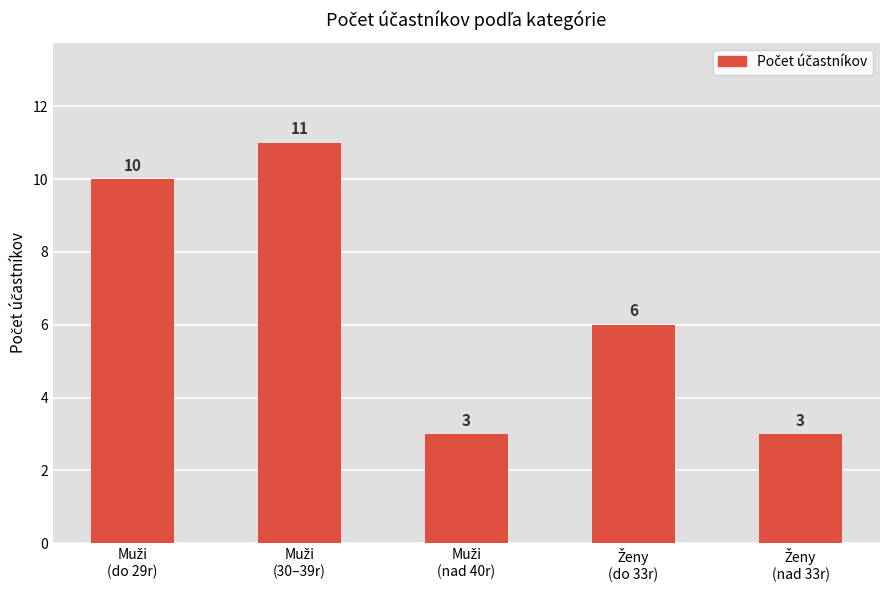

What is the greatest value displayed?

11